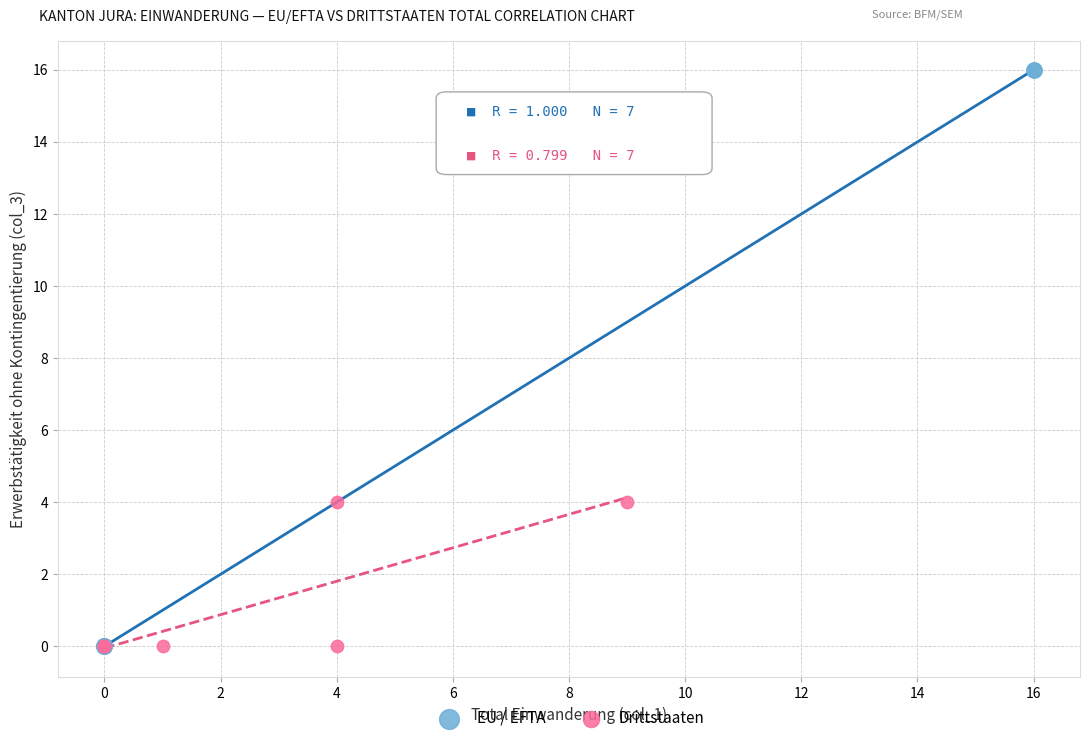

Which series has the widest spread of Y values?

EU / EFTA